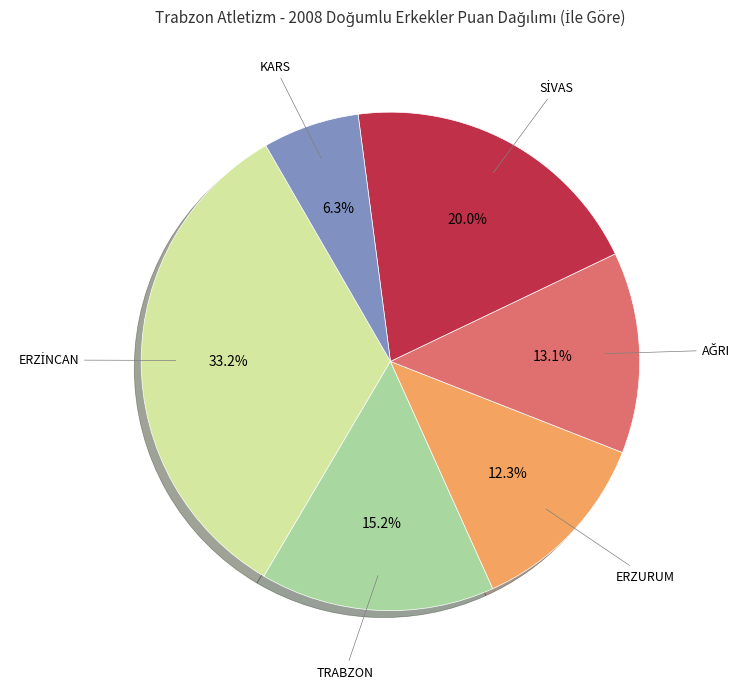

Is there a majority slice in this chart?

No